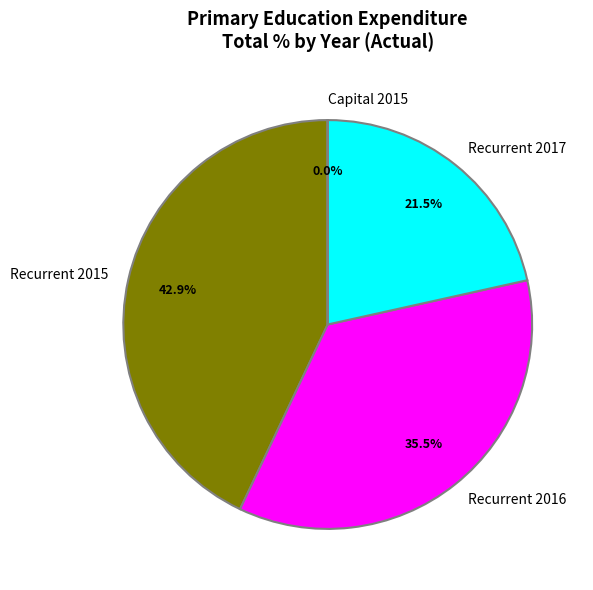

How much of the chart is everything except Recurrent 2017?

78.5%